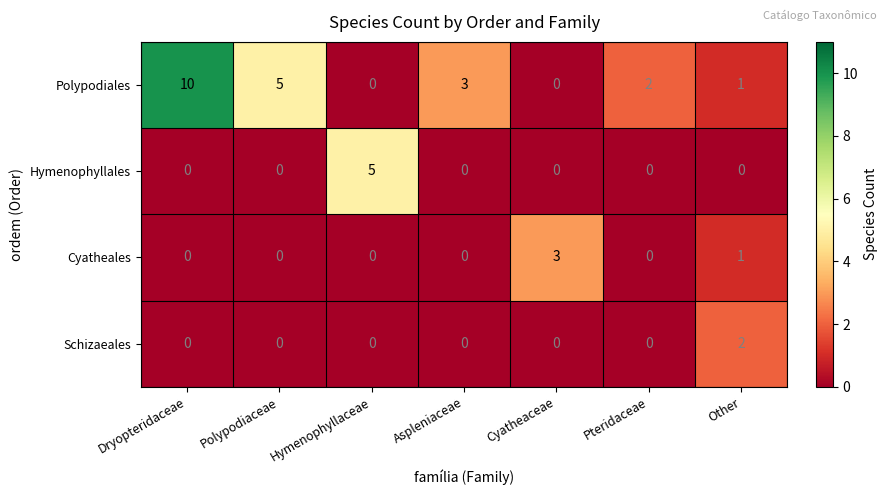

Read the Cyatheales value at Cyatheaceae.

3